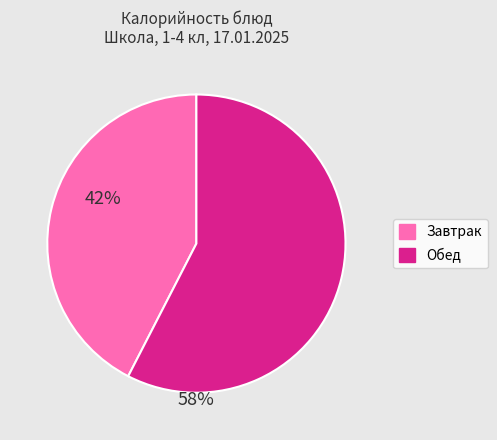

Is there a majority slice in this chart?

Yes